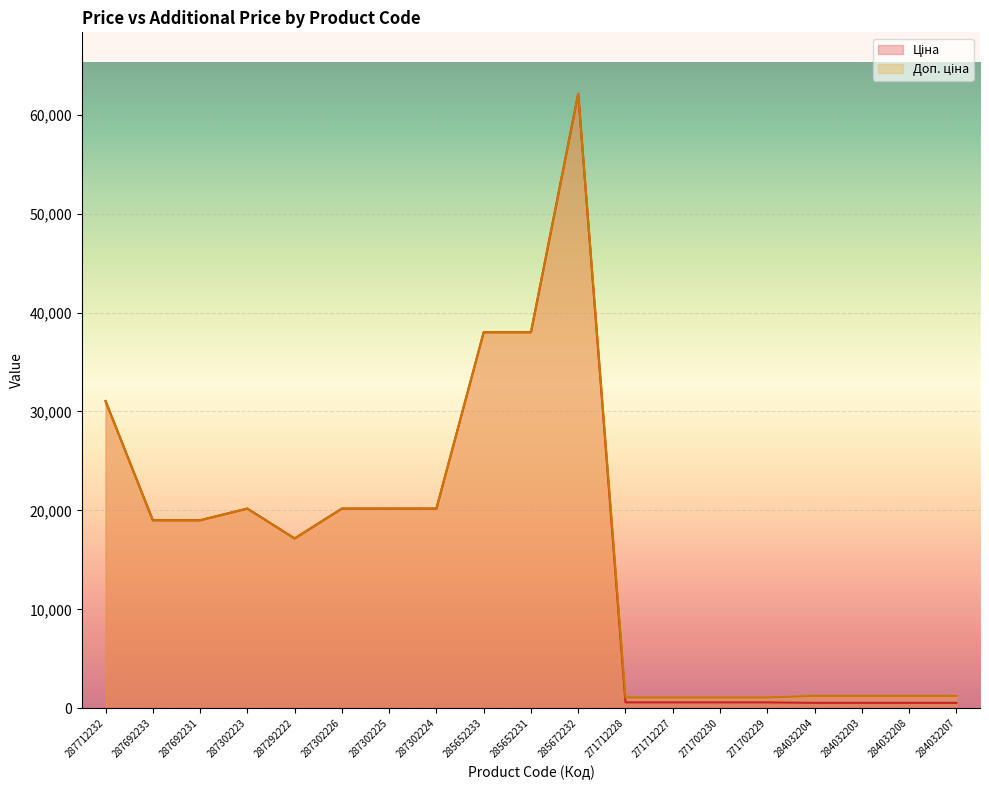

What is the sum of all Ціна values?

309684.0